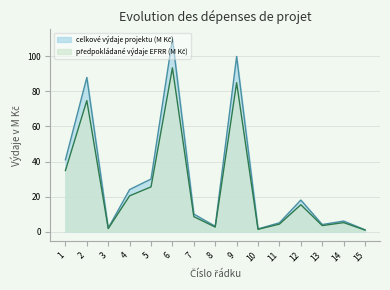

How many lines are shown in the chart?

2